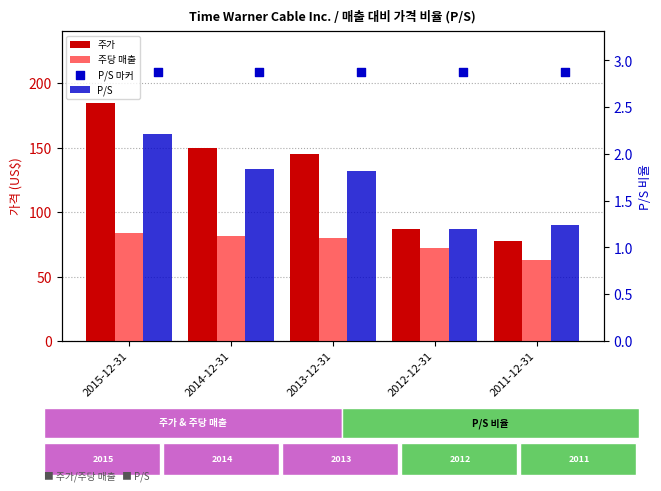

What are all the series names shown in the legend?

주가, 주당 매출, P/S, P/S 마커